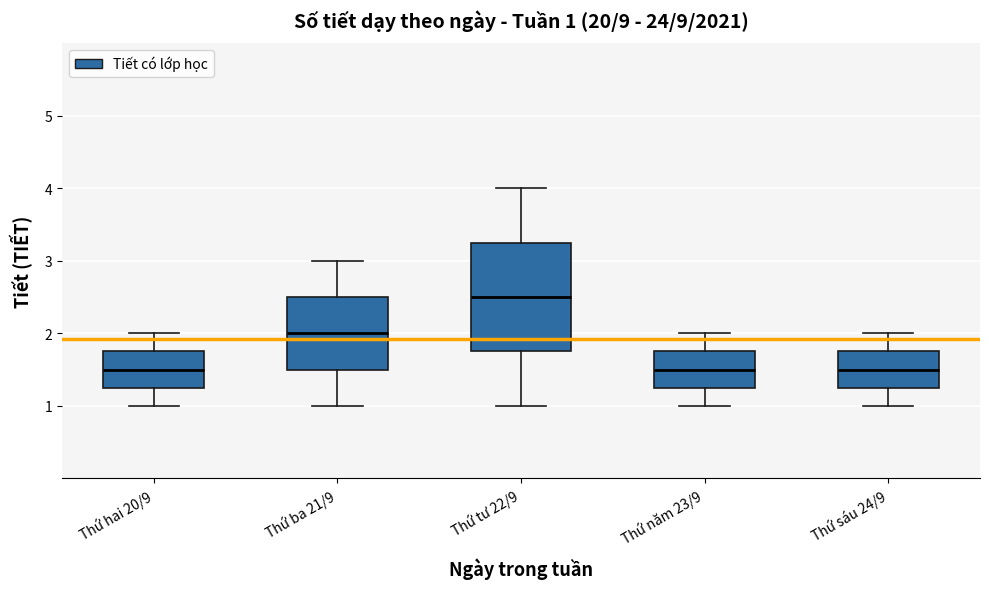

Which box's median line is the highest?

Thứ tư 22/9